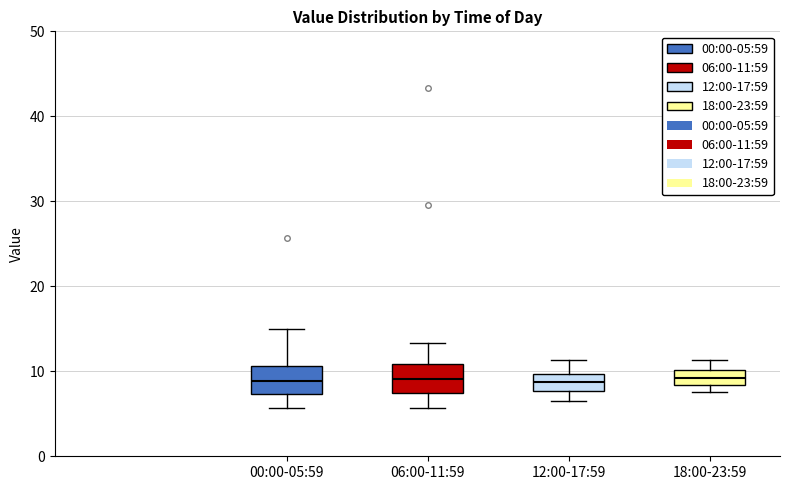

Reading left to right, transcribe this box plot: for each box, give where its median line is, the range the box spans, and where its two whiskers end, as read against the y-axis. The values are not printed on the chart, so give them approximately, as read against the axis.

00:00-05:59: median 9, box 7 to 11, whiskers 6 to 15
06:00-11:59: median 9, box 7 to 11, whiskers 6 to 13
12:00-17:59: median 9, box 8 to 10, whiskers 7 to 11
18:00-23:59: median 9, box 8 to 10, whiskers 8 (just below the box's lower edge) to 11